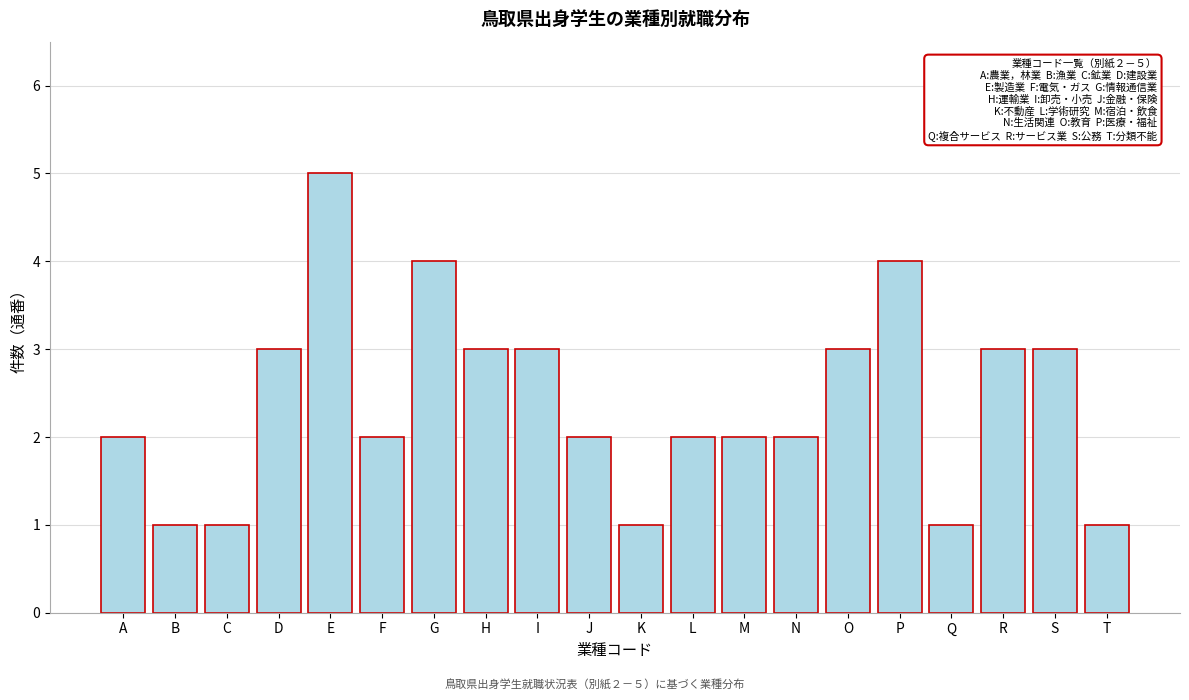

Reading right to left, what are all the values shown in this chart?

T=1	S=3	R=3	Q=1	P=4	O=3	N=2	M=2	L=2	K=1	J=2	I=3	H=3	G=4	F=2	E=5	D=3	C=1	B=1	A=2